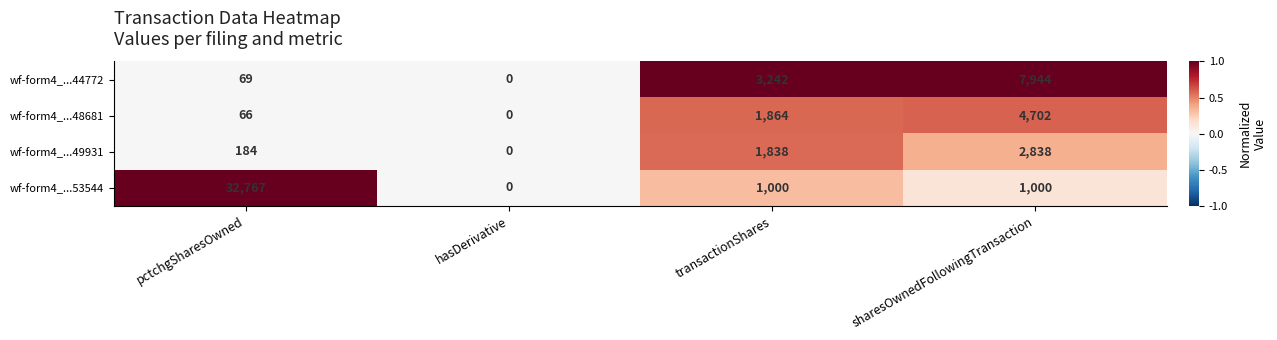

Reading left to right, list all the values displayed in this chart.

wf-form4_...44772: 69	0	3242	7944
wf-form4_...48681: 66	0	1864	4702
wf-form4_...49931: 184	0	1838	2838
wf-form4_...53544: 32767	0	1000	1000